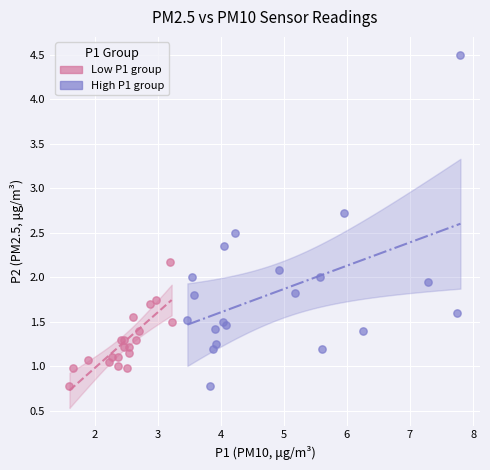

Which series contains the highest Y value?

High P1 group